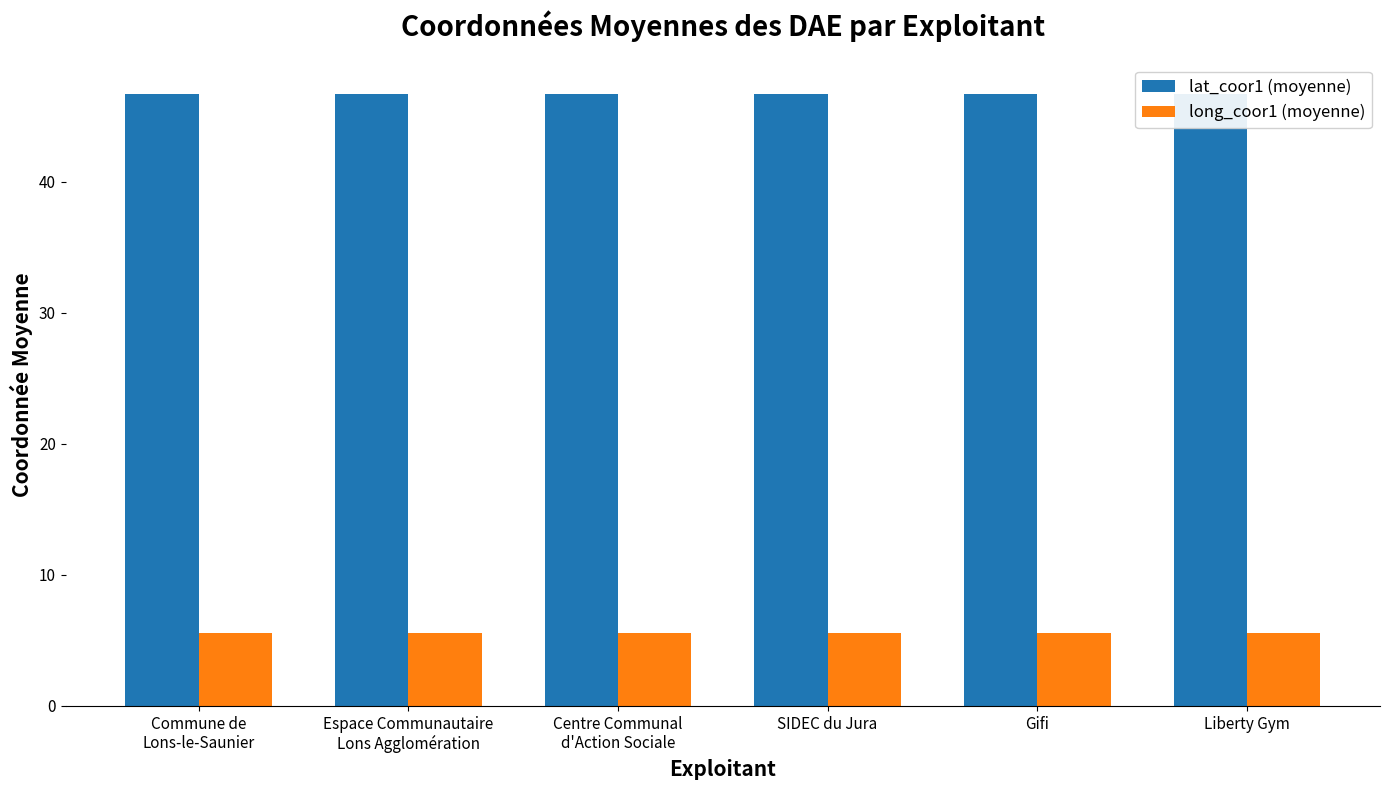

Are the bars horizontal?

No